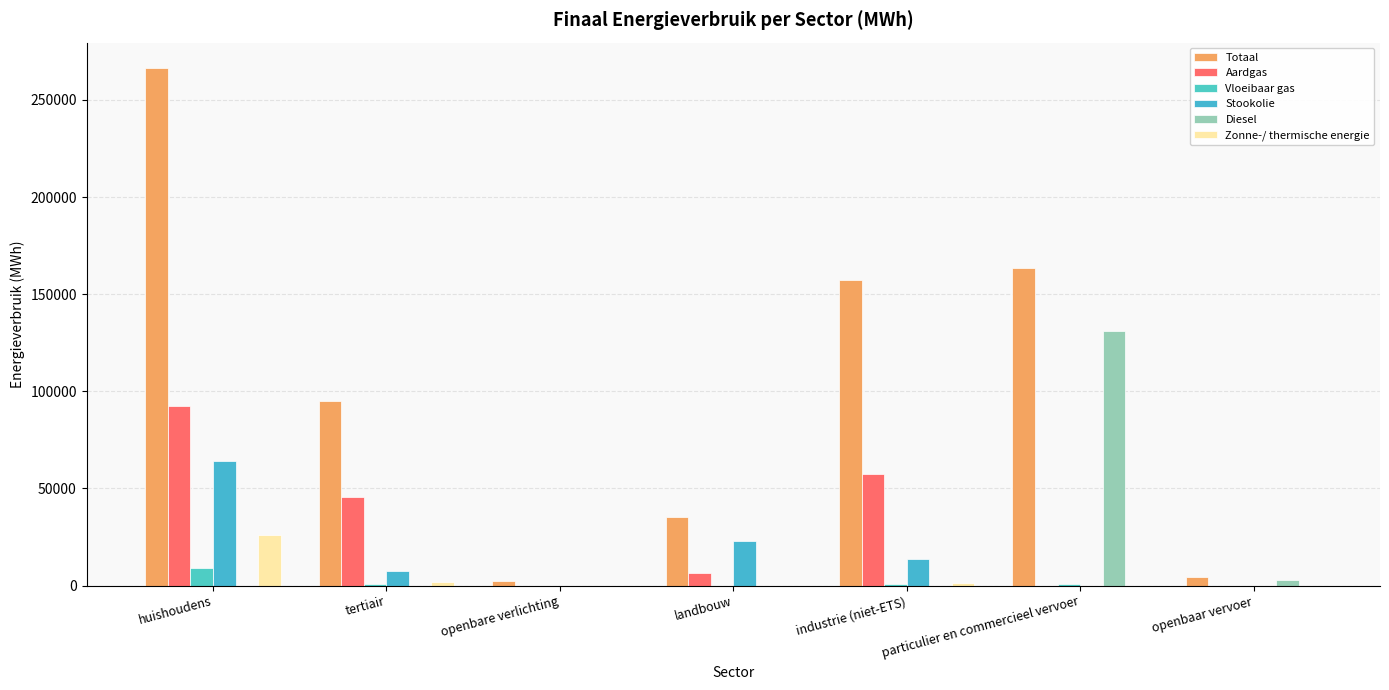

Reading left to right, list all the values displayed in this chart.

Totaal: huishoudens=266219.4	tertiair=95210.1	openbare verlichting=2361.0	landbouw=35213.1	industrie (niet-ETS)=157410.1	particulier en commercieel vervoer=163381.4	openbaar vervoer=4329.3
Aardgas: huishoudens=92399.1	tertiair=45729.8	openbare verlichting=0.0	landbouw=6523.5	industrie (niet-ETS)=57308.1	particulier en commercieel vervoer=7.5	openbaar vervoer=0.0
Vloeibaar gas: huishoudens=8871.9	tertiair=661.9	openbare verlichting=0.0	landbouw=55.8	industrie (niet-ETS)=618.4	particulier en commercieel vervoer=747.7	openbaar vervoer=0.0
Stookolie: huishoudens=64117.2	tertiair=7763.8	openbare verlichting=0.0	landbouw=22825.4	industrie (niet-ETS)=13765.5	particulier en commercieel vervoer=0.0	openbaar vervoer=0.0
Diesel: huishoudens=0.0	tertiair=0.0	openbare verlichting=0.0	landbouw=0.0	industrie (niet-ETS)=0.0	particulier en commercieel vervoer=131129.9	openbaar vervoer=3132.8
Zonne-/ thermische energie: huishoudens=26088.4	tertiair=1758.1	openbare verlichting=0.0	landbouw=0.0	industrie (niet-ETS)=1419.9	particulier en commercieel vervoer=0.0	openbaar vervoer=0.0